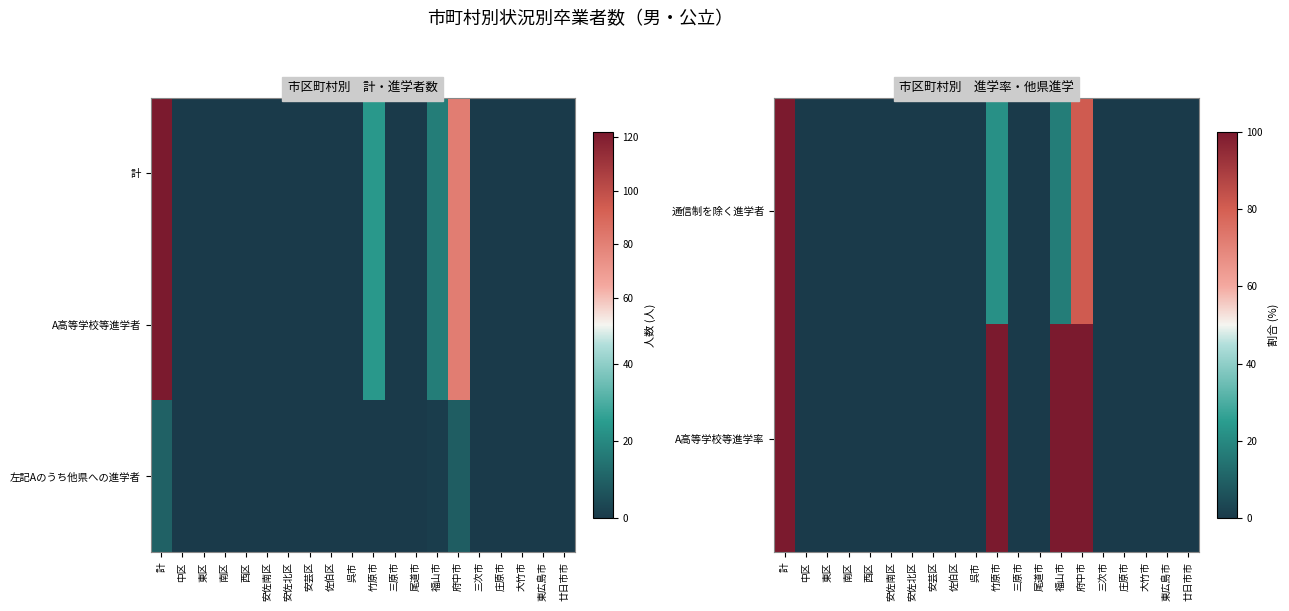

Count the number of data series in this chart.

3